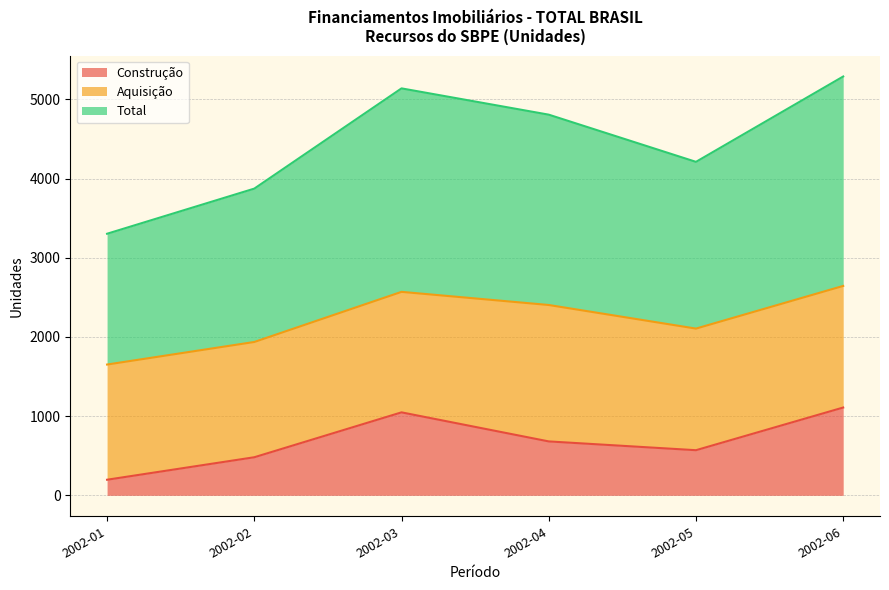

Which series has the largest total across all categories?

Total